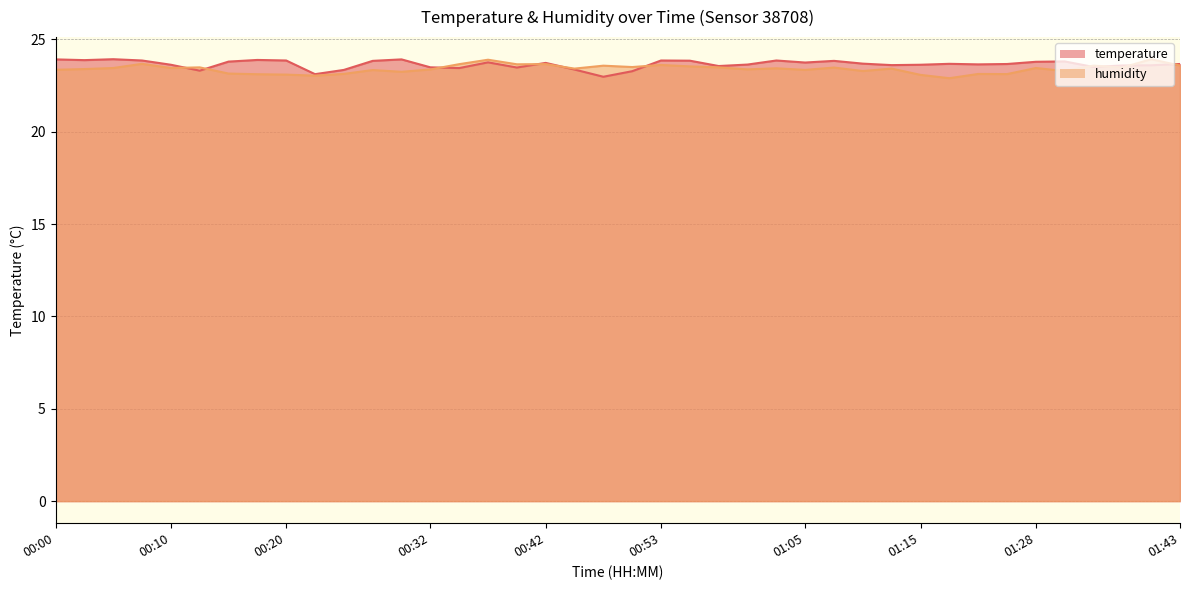

What is the minimum value for humidity?

22.9